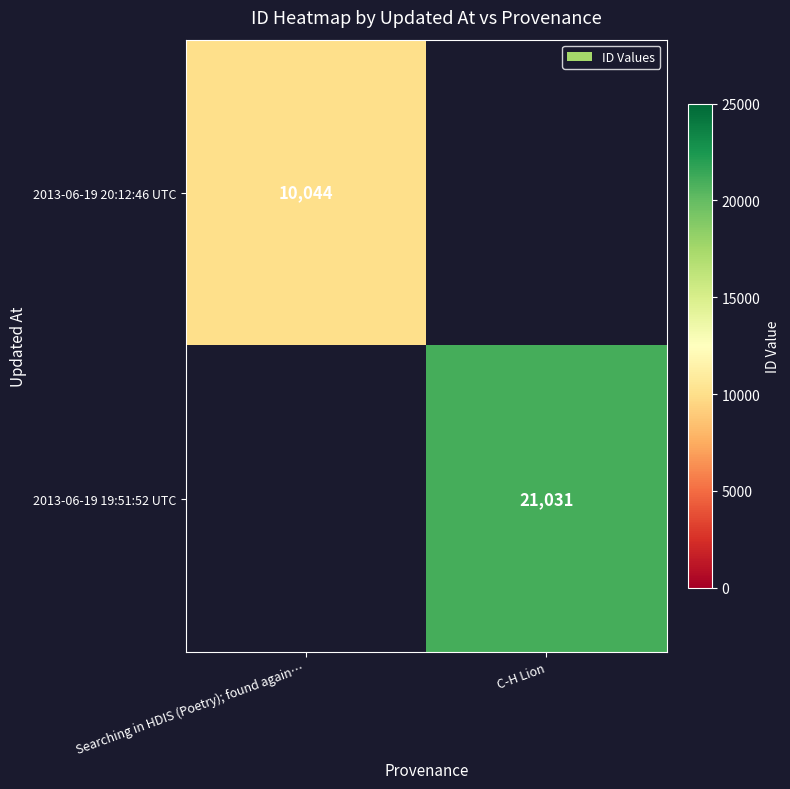

The 2013-06-19 19:51:52 UTC series shows 11160.5 at C-H Lion. True or false?

False